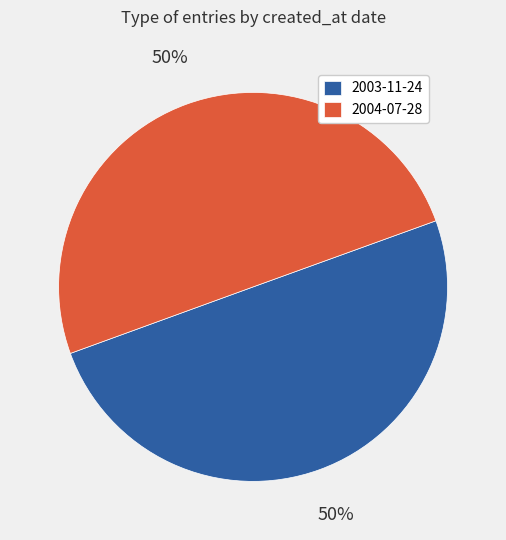

The 2003-11-24 slice represents 50% of the pie. True or false?

True